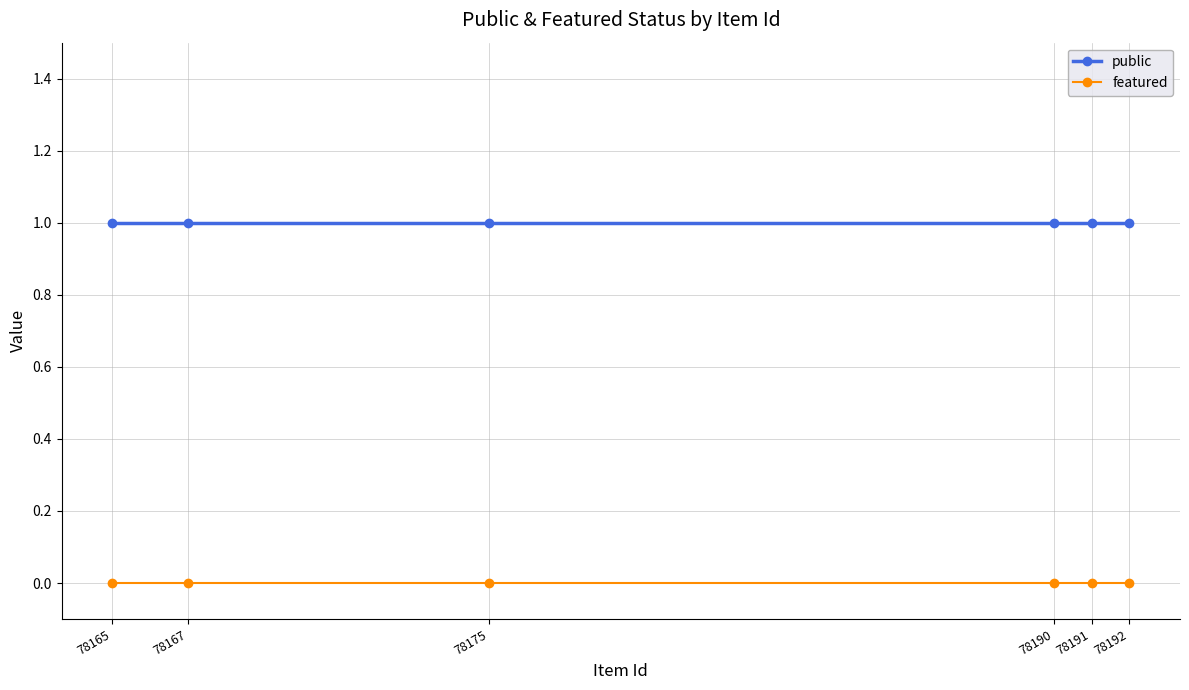

Which series has the largest total across all categories?

public